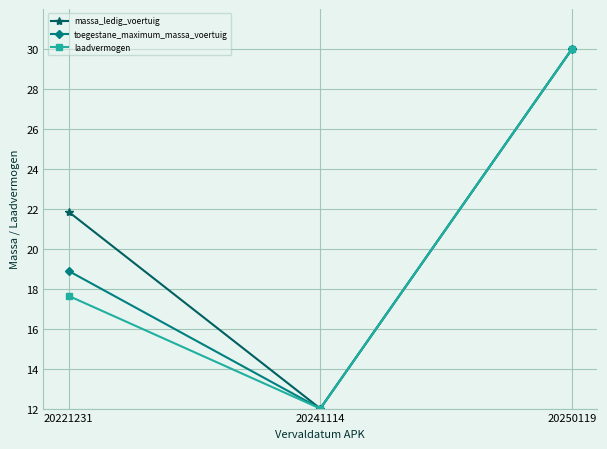

List the labels in order of toegestane_maximum_massa_voertuig value, largest first.

20250119, 20221231, 20241114